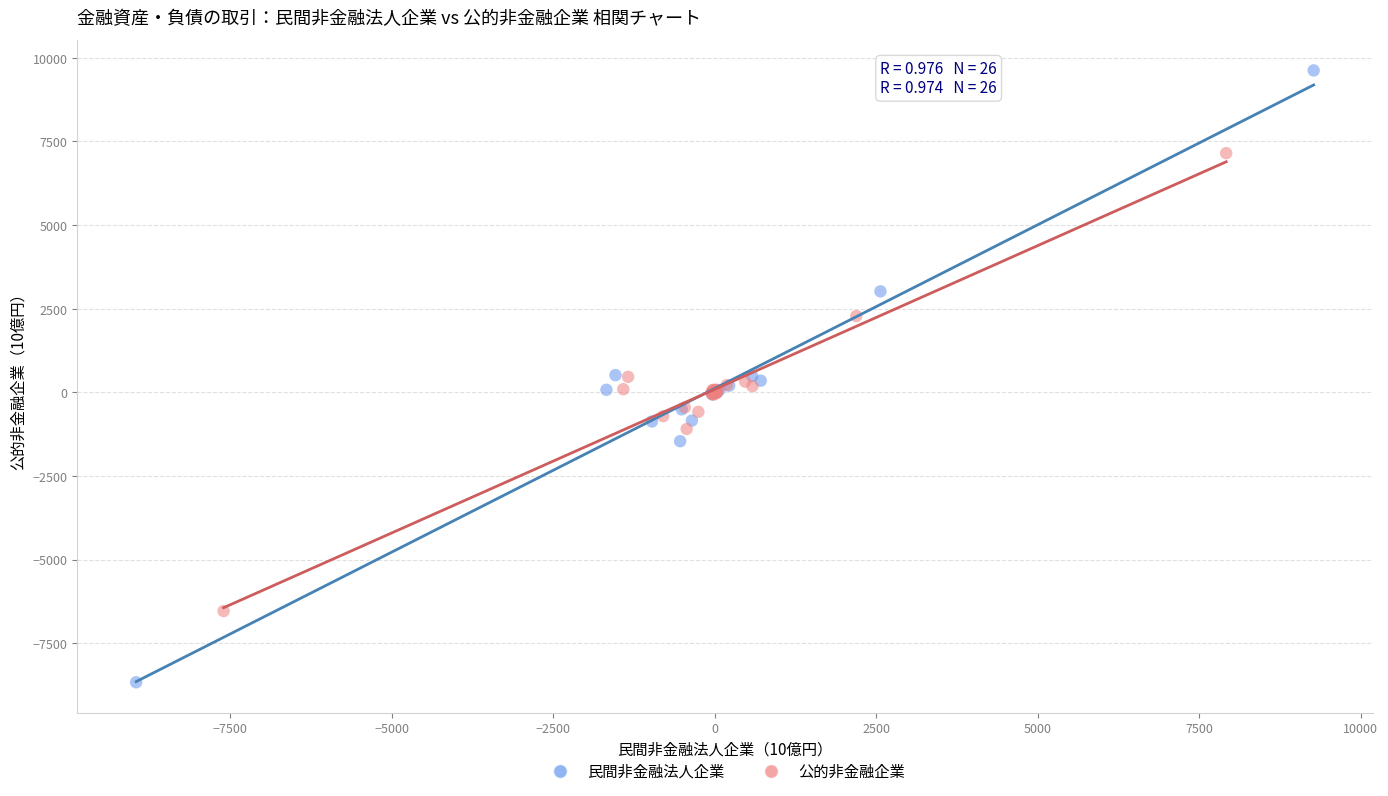

Which series reaches the maximum Y coordinate?

民間非金融法人企業